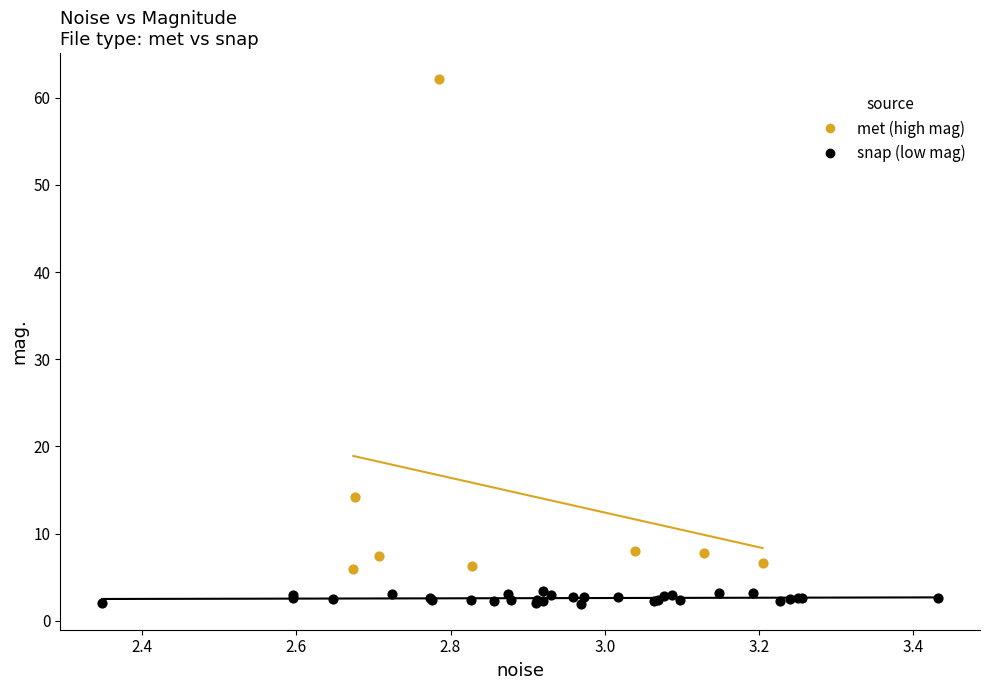

Which series has the widest spread of Y values?

met (high mag)